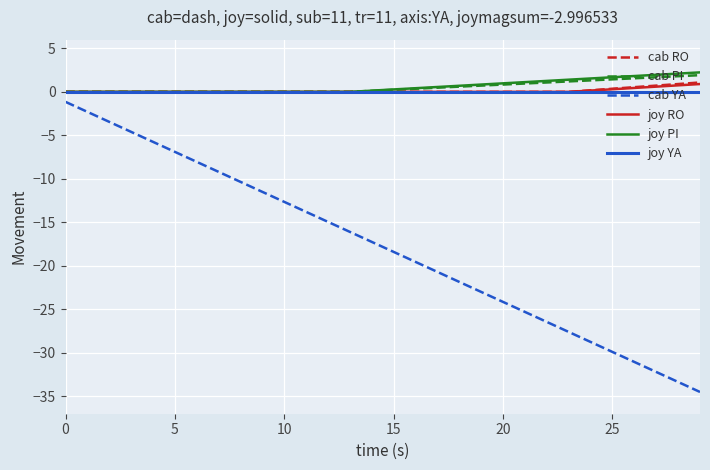

Count the number of data series in this chart.

6